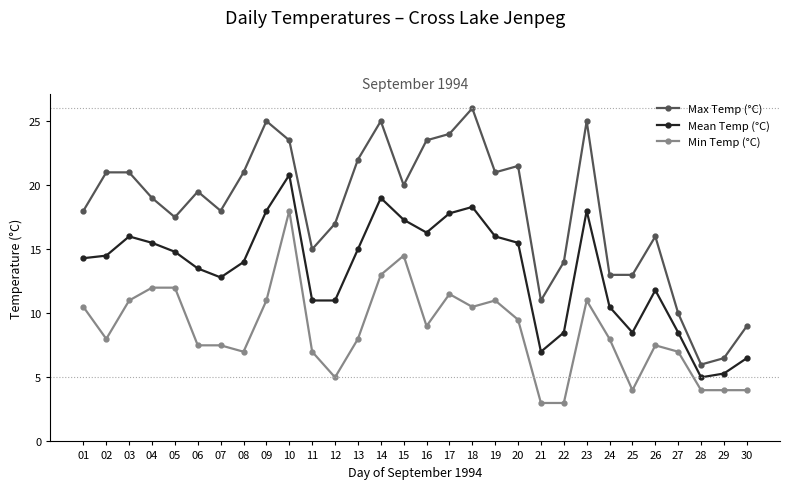

Where is the first local minimum for Max Temp (°C)?

05